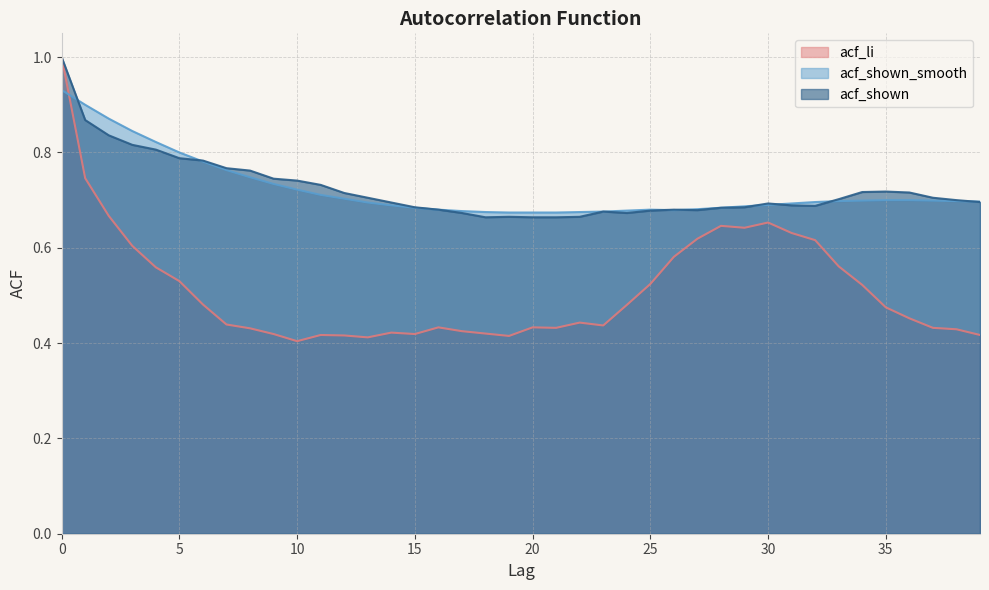

Does the chart have visible grid lines?

Yes